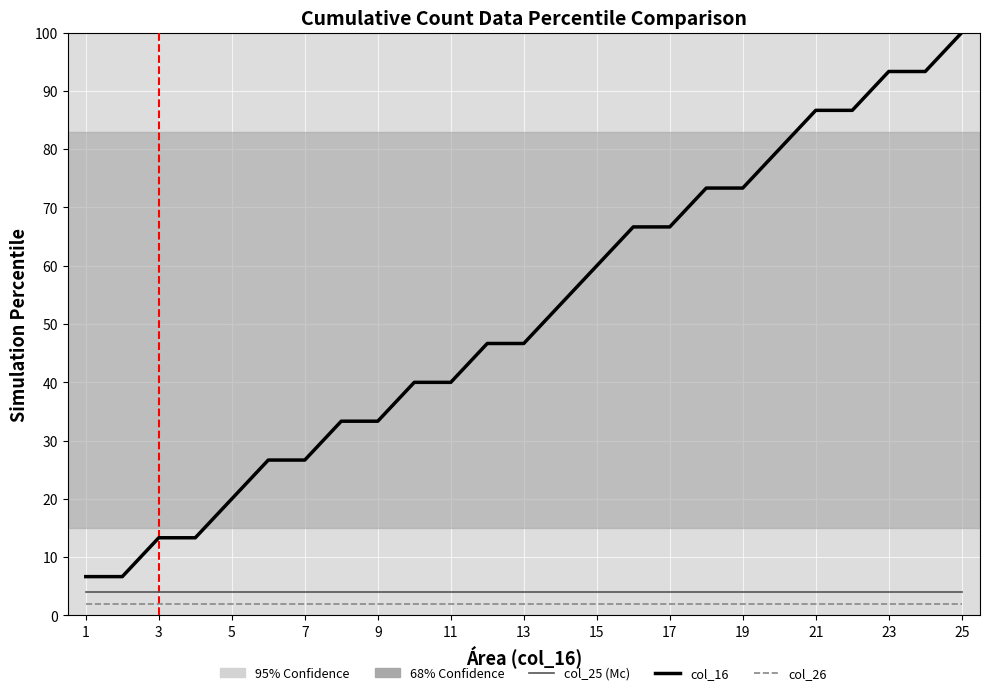

Reading left to right, extract all data points from this chart.

col_16: 6.7	6.7	13.3	13.3	20.0	26.7	26.7	33.3	33.3	40.0	40.0	46.7	46.7	53.3	60.0	66.7	66.7	73.3	73.3	80.0	86.7	86.7	93.3	93.3	100.0
col_25: 4.0	4.0	4.0	4.0	4.0	4.0	4.0	4.0	4.0	4.0	4.0	4.0	4.0	4.0	4.0	4.0	4.0	4.0	4.0	4.0	4.0	4.0	4.0	4.0	4.0
col_26: 2.0	2.0	2.0	2.0	2.0	2.0	2.0	2.0	2.0	2.0	2.0	2.0	2.0	2.0	2.0	2.0	2.0	2.0	2.0	2.0	2.0	2.0	2.0	2.0	2.0